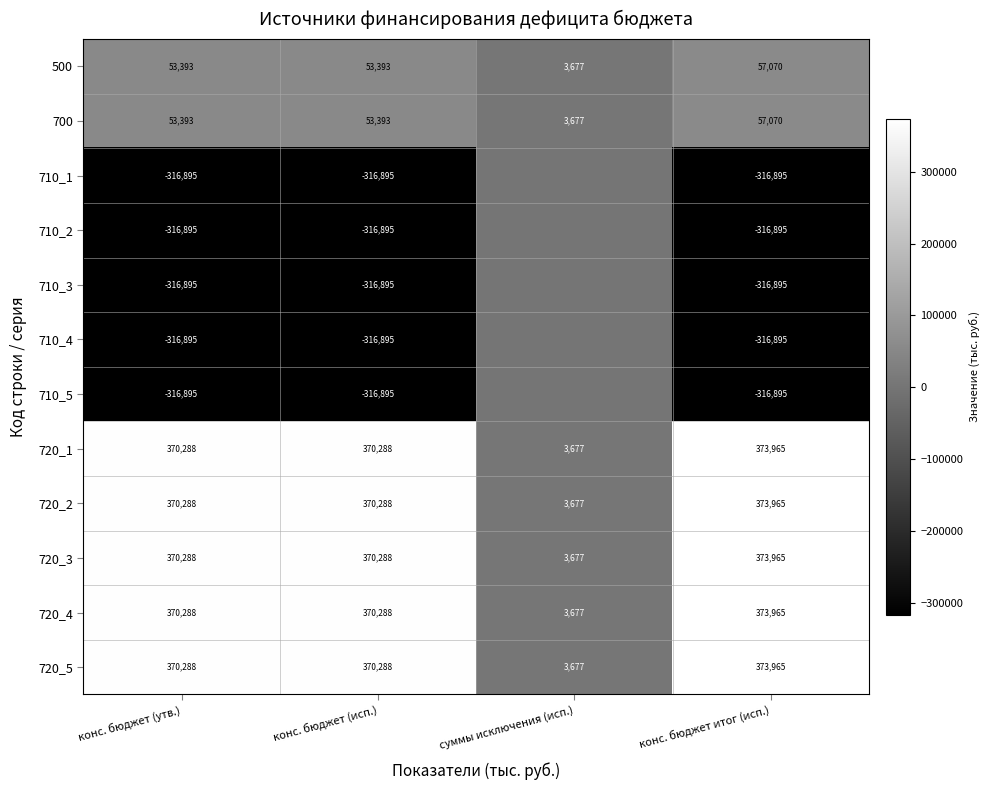

What is the difference between the highest and lowest values at конс. бюджет итог (исп.)?

690860